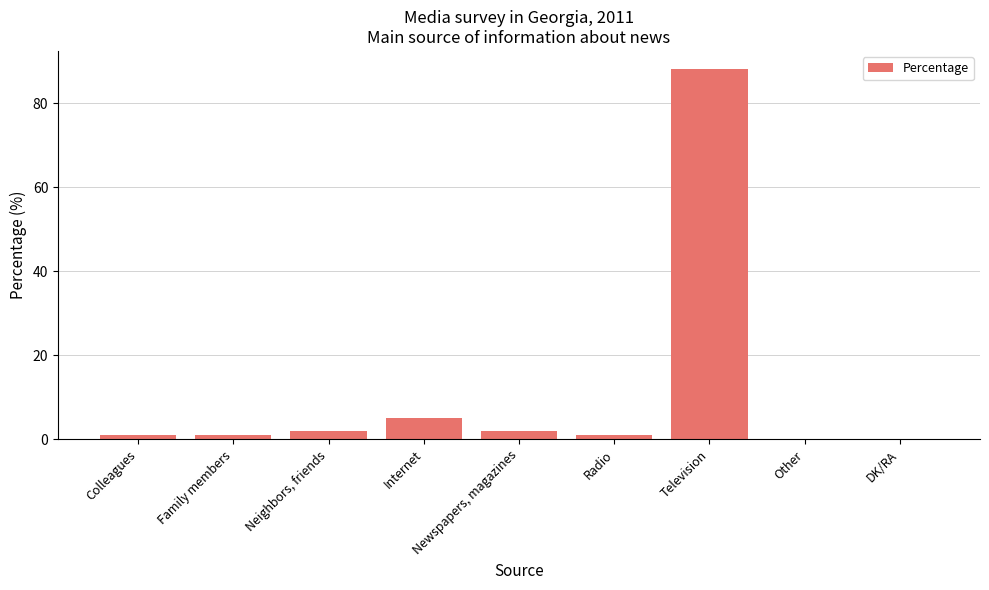

Which has a higher value, Other or Family members?

Family members